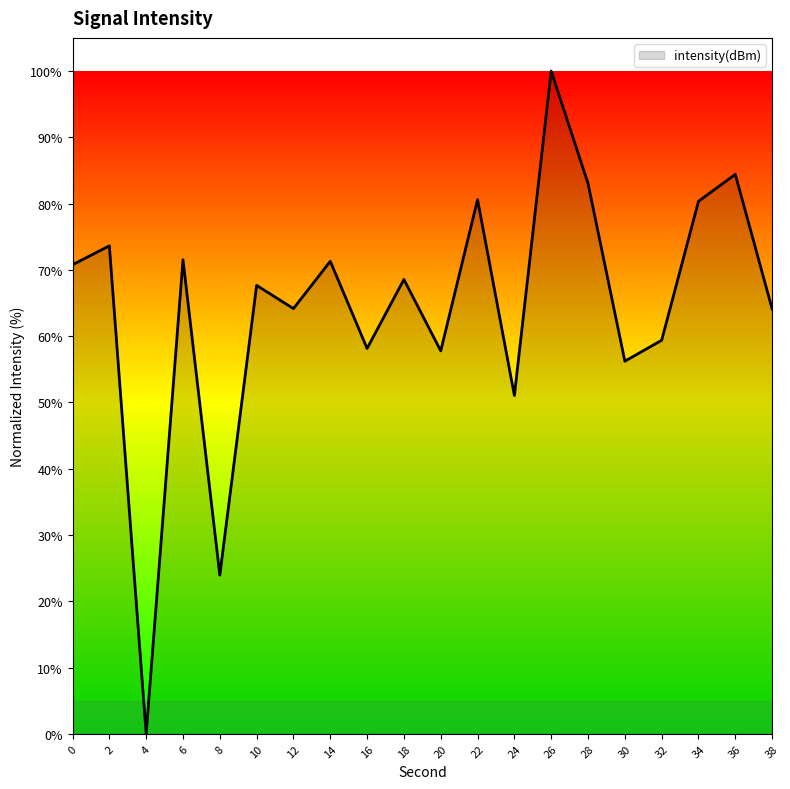

What is the change in value from 8 to 32?

+35.4